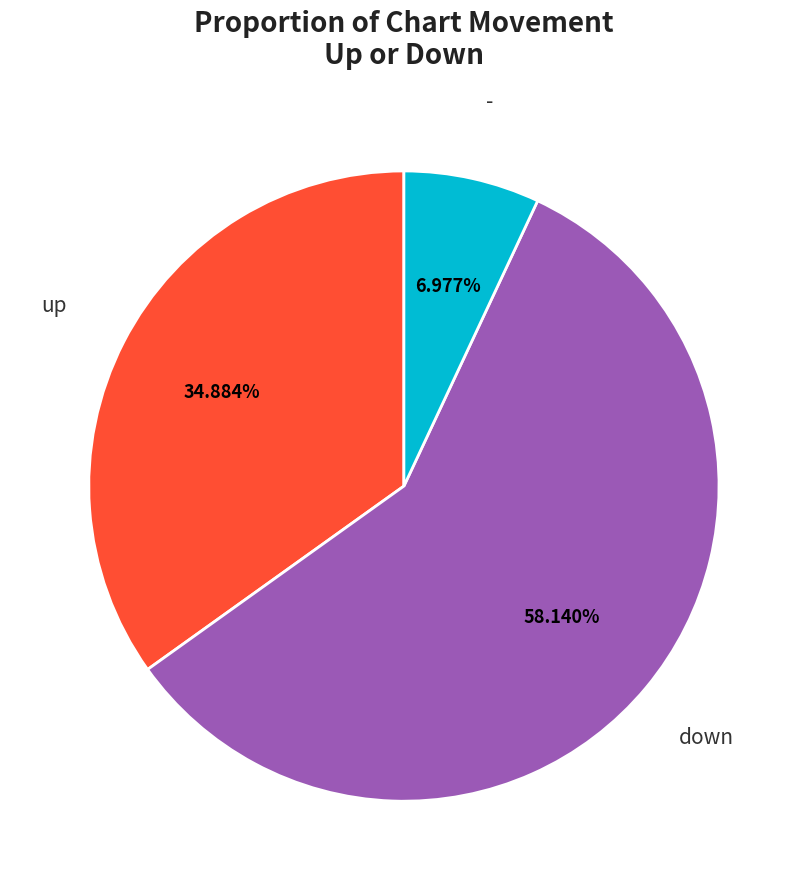

Does any single category account for the majority?

Yes